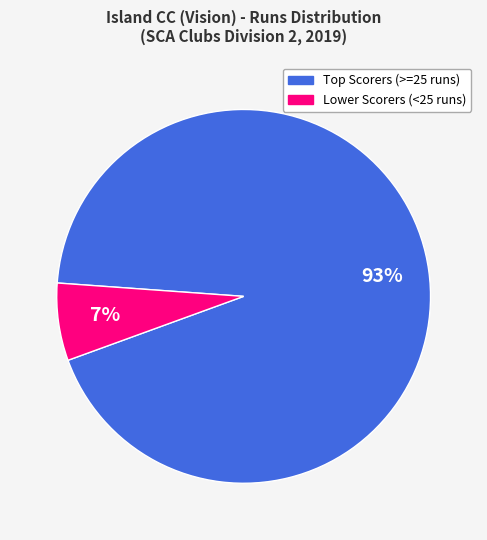

Does Lower Scorers (<25 runs) represent more than half of the total?

No